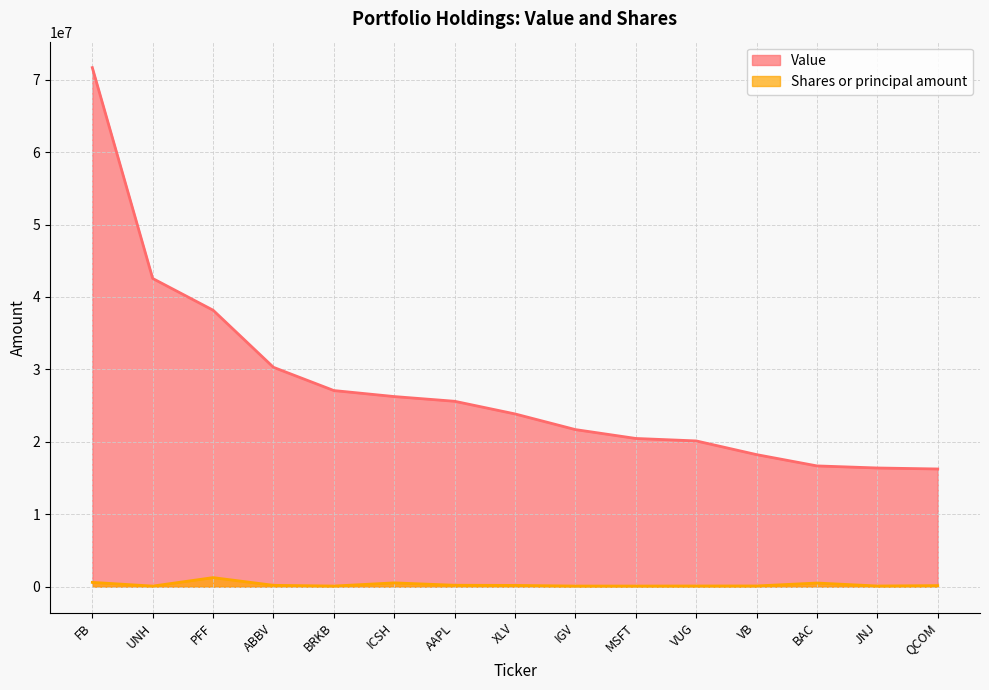

What is the lowest value of the Value series?

16249743